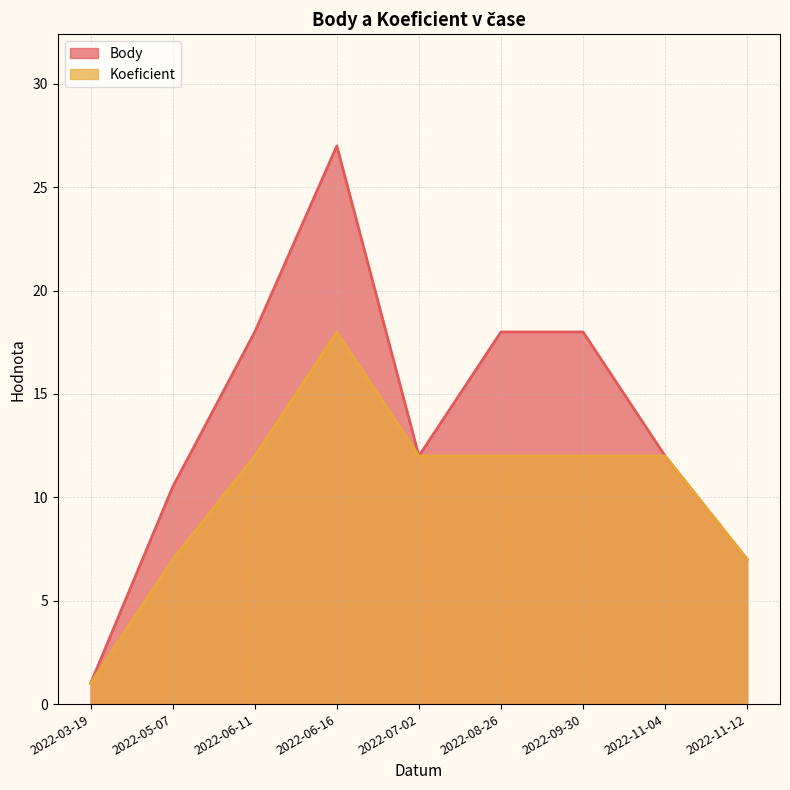

List the series in order of their peak value, highest first.

Body, Koeficient